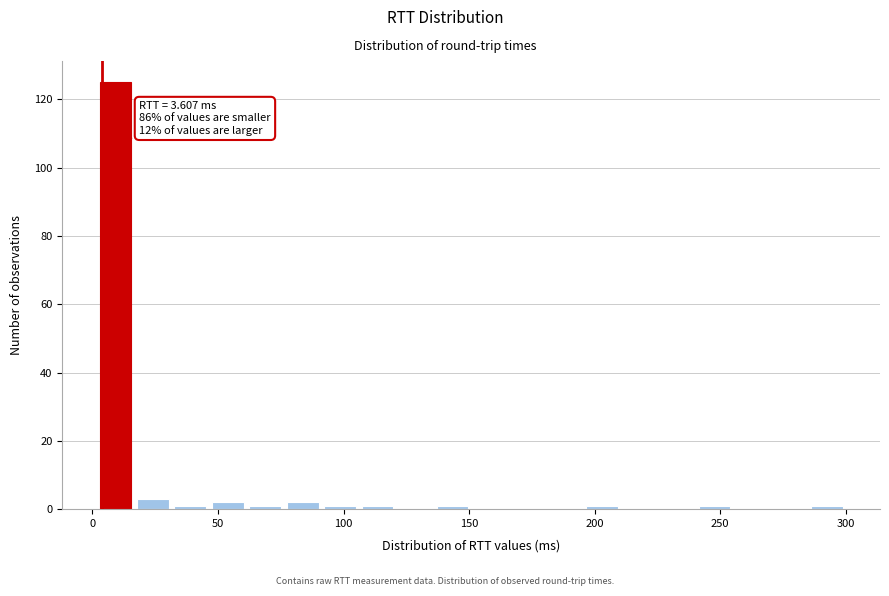

Read against the x-axis, roughly where is the centre of the tallest bar?

10